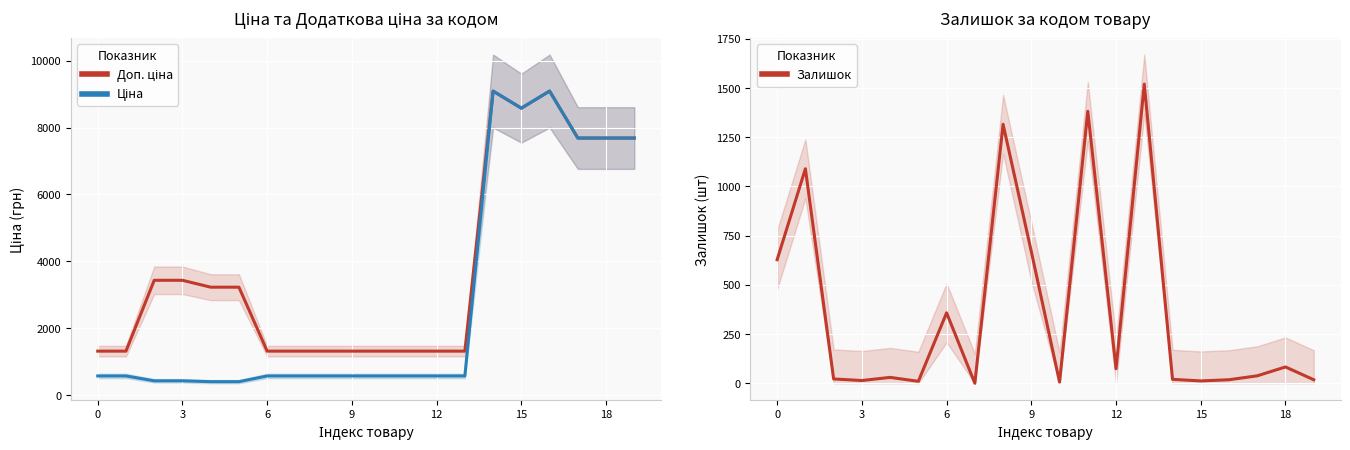

True or false: Доп. ціна has more than 2 interior local peaks.

False